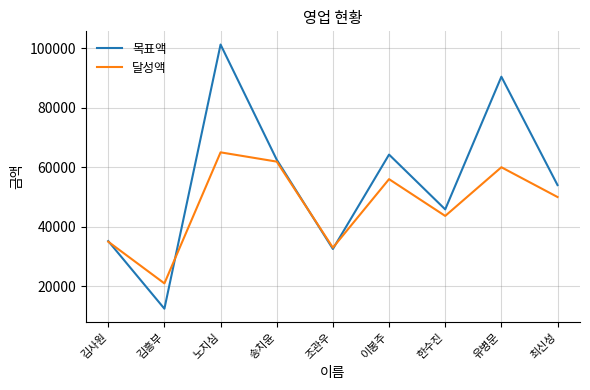

At which category is the sum across all series the highest?

노지심